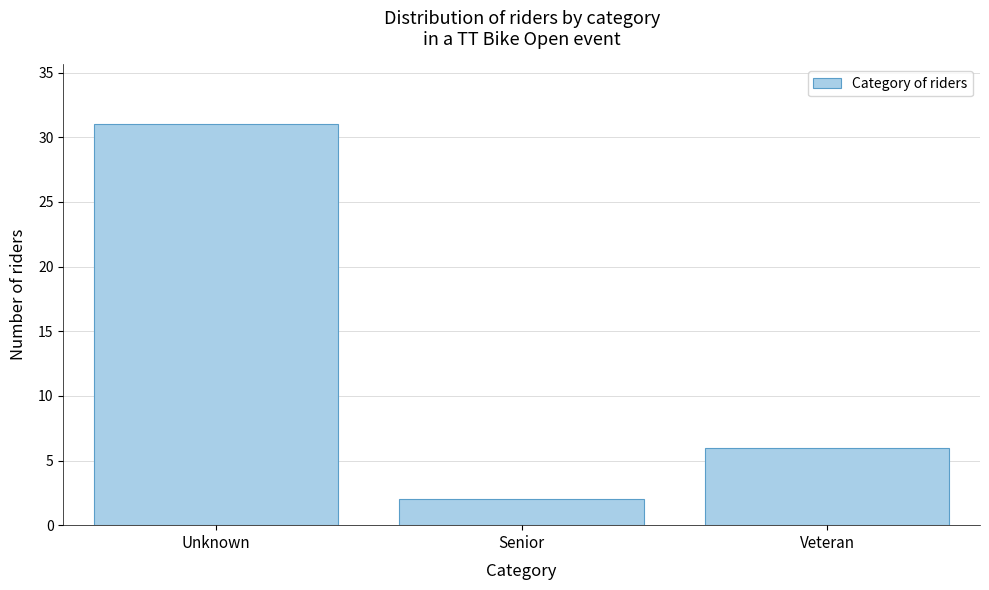

Reading left to right, list all the values displayed in this chart.

31	2	6